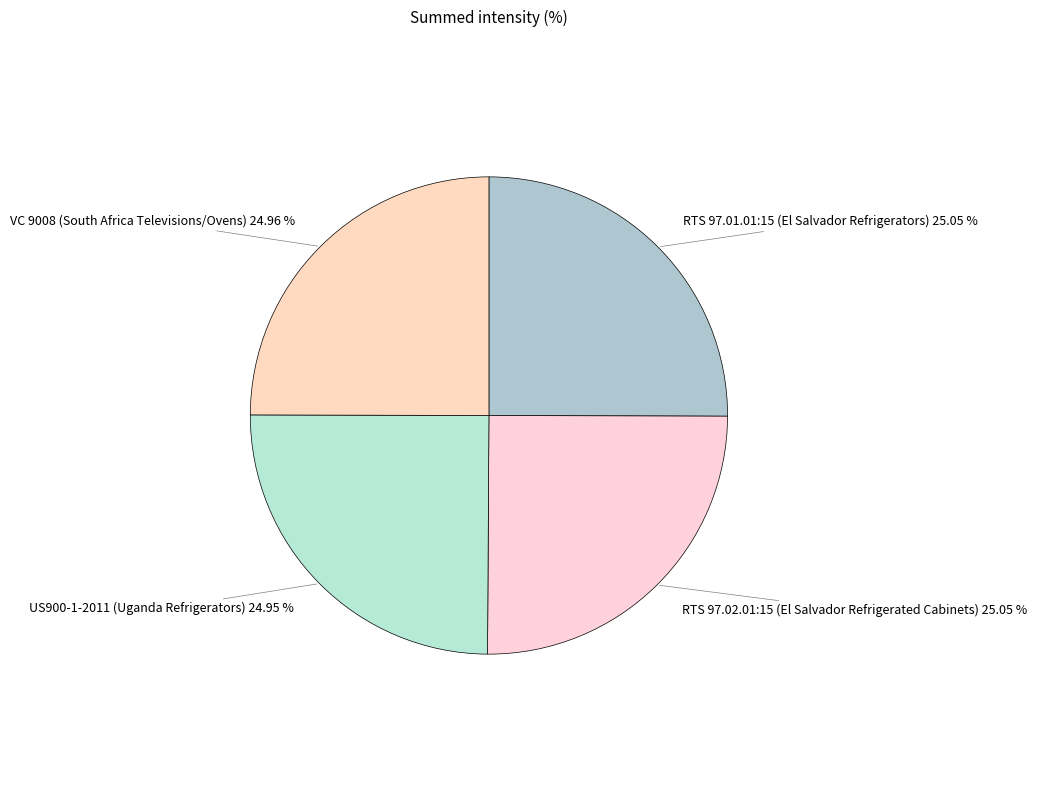

True or false: US900-1-2011 (Uganda Refrigerators) accounts for 25% of the total.

True